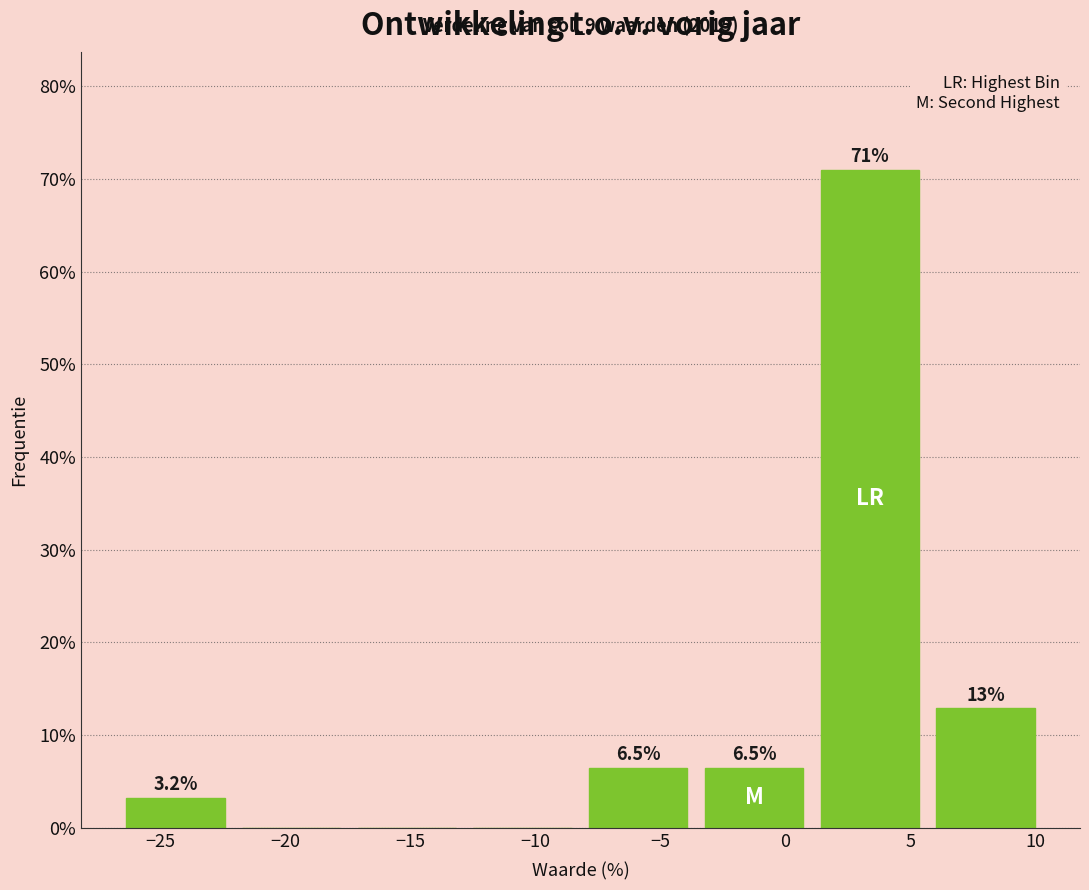

Which range on the x-axis has the tallest bar?

1.0 to 5.5